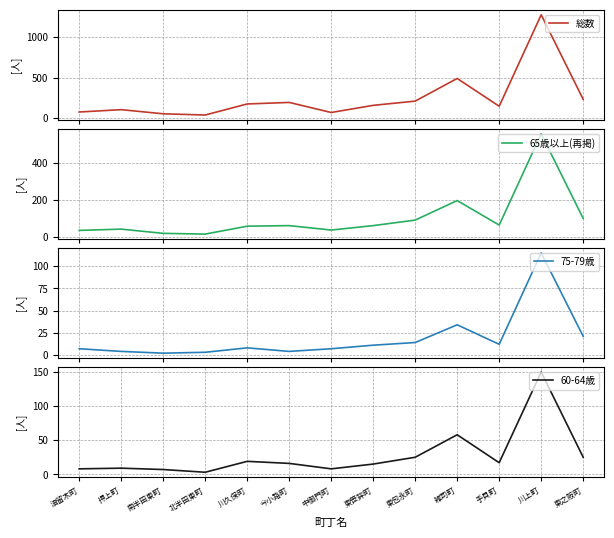

What position from the right is 北半田東町?

10